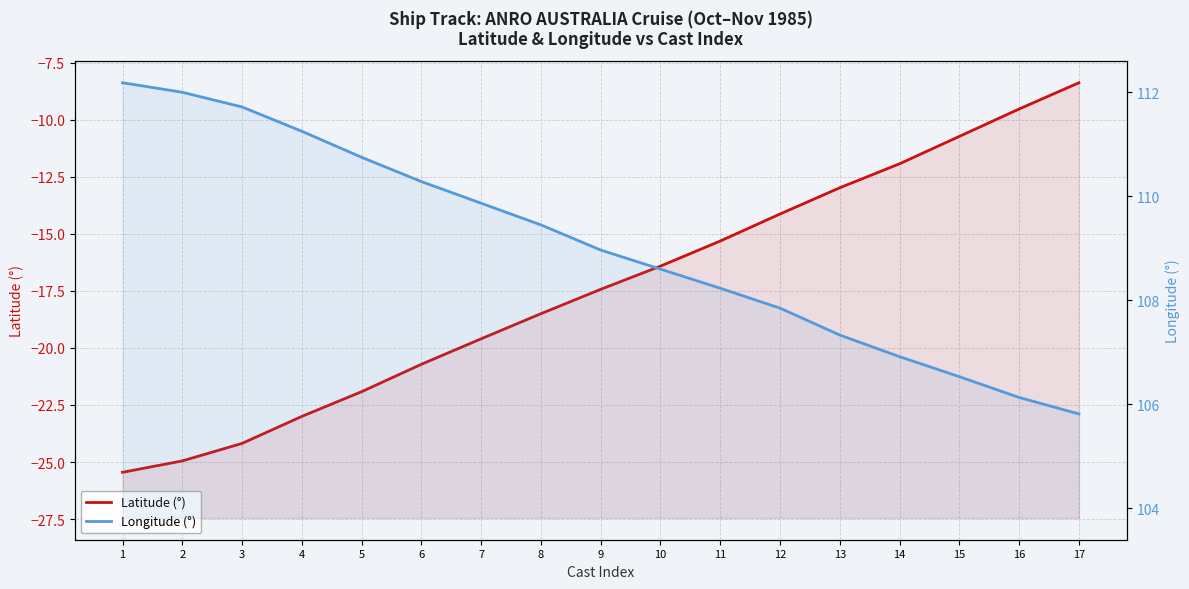

Reading right to left, transcribe all the data shown in this chart.

Latitude (°): -8.4	-9.5	-10.7	-11.9	-13.0	-14.1	-15.3	-16.4	-17.4	-18.5	-19.6	-20.7	-21.9	-23.0	-24.2	-24.9	-25.4
Longitude (°): 105.8	106.1	106.5	106.9	107.3	107.8	108.2	108.6	109.0	109.5	109.9	110.3	110.8	111.2	111.7	112.0	112.2